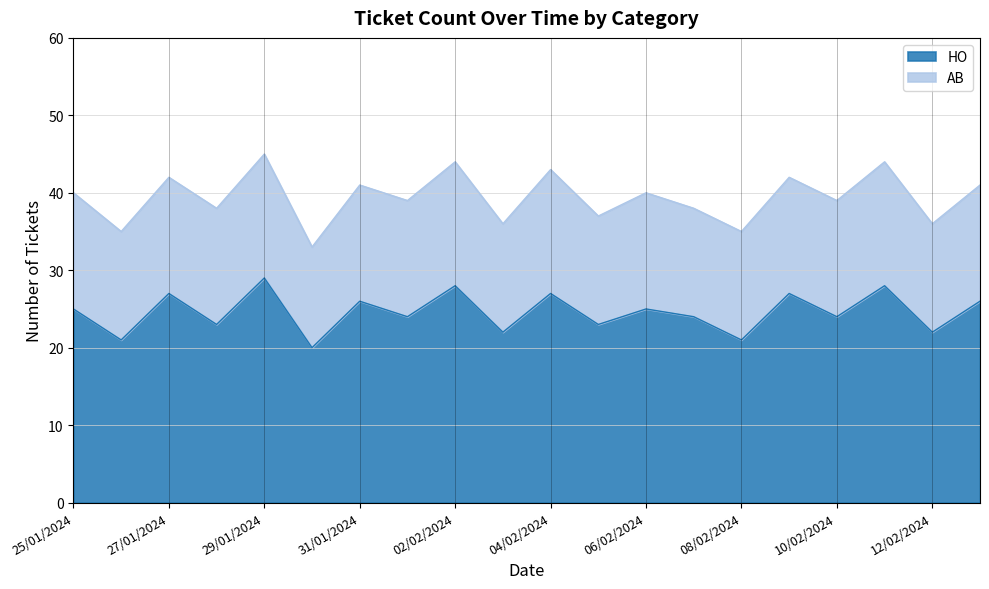

What is the total value across all series at 08/02/2024?

35